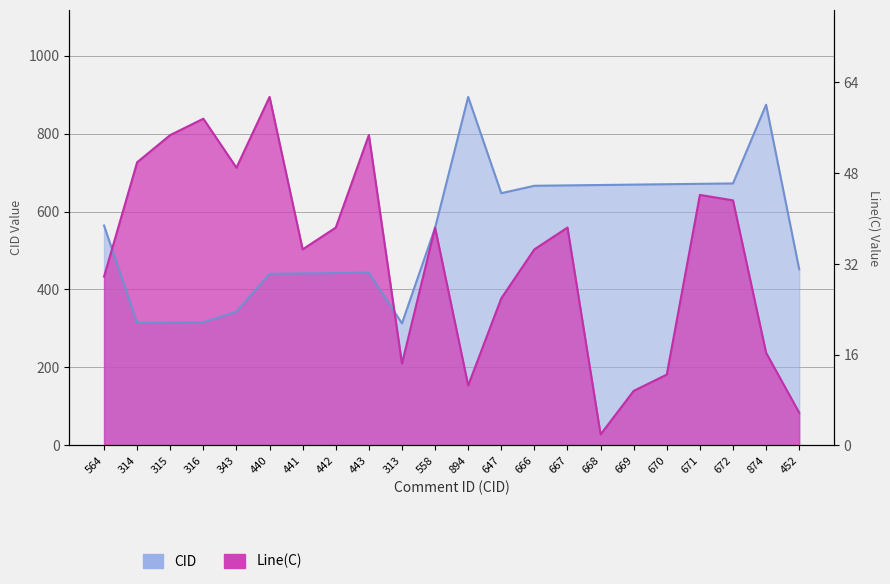

What is the value of the CID point at the 12th from the left?

894.0